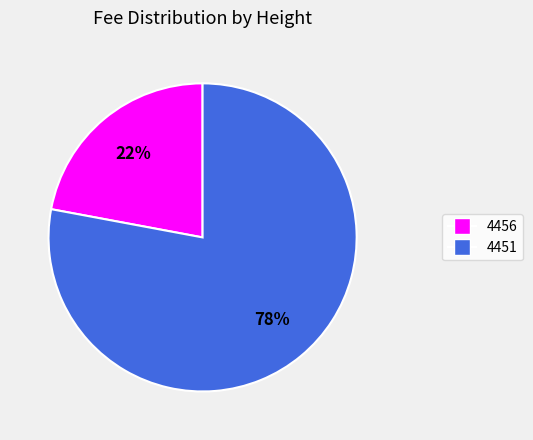

To the nearest percent, what is the difference between the largest and smallest slice percentages?

56%